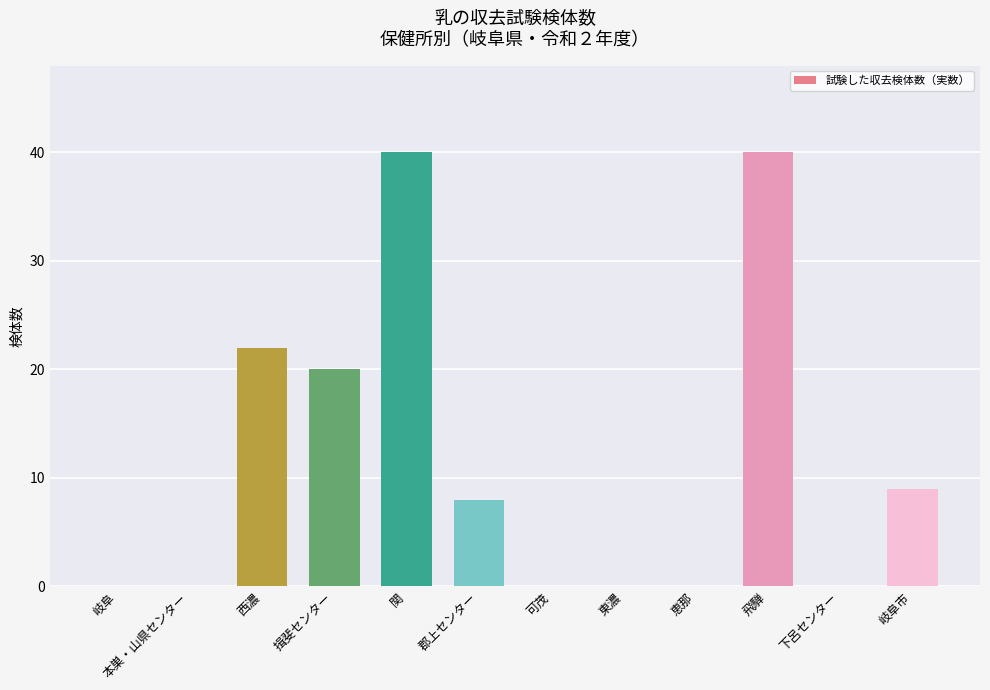

What is the change in value from 飛騨 to 下呂センター?

-40